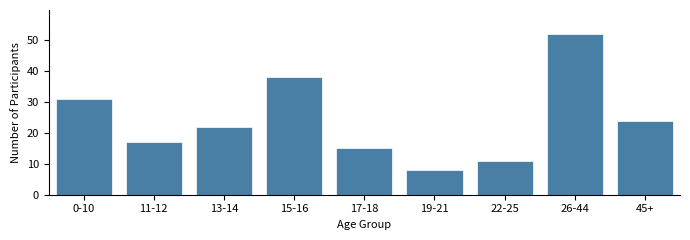

Reading right to left, extract all data points from this chart.

45+=24	26-44=52	22-25=11	19-21=8	17-18=15	15-16=38	13-14=22	11-12=17	0-10=31